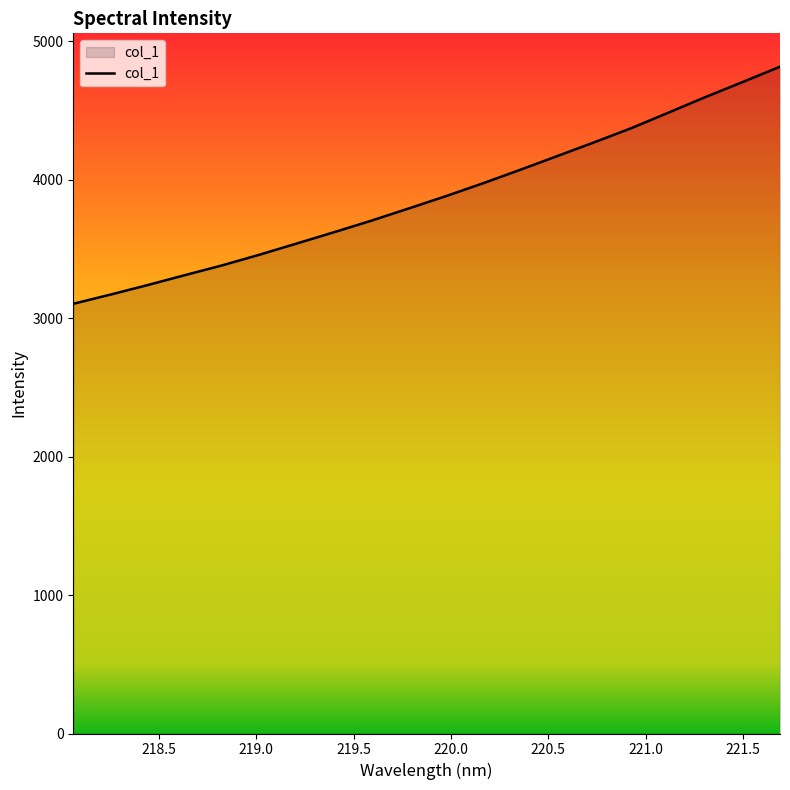

What is the difference between the maximum and minimum values?

1712.1